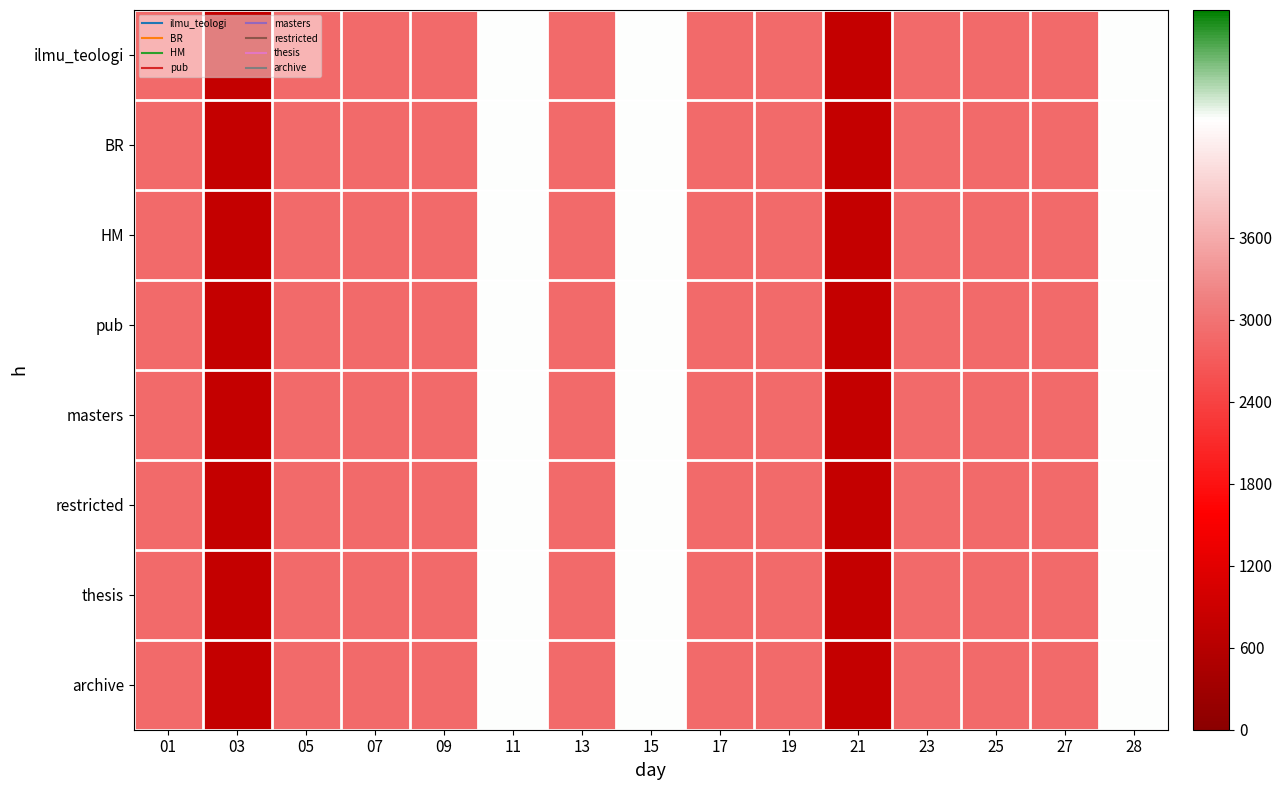

At 07, list the series in order from smallest to largest.

ilmu_teologi, BR, HM, pub, masters, restricted, thesis, archive